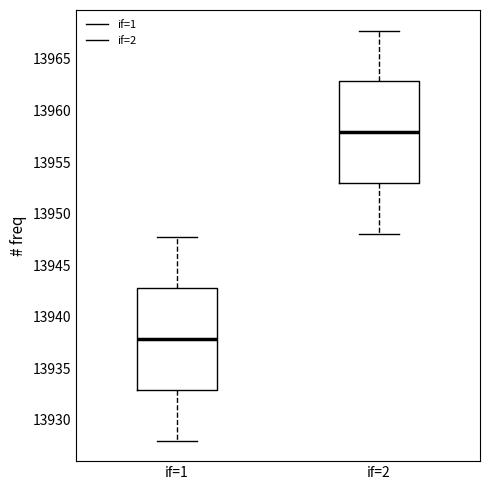

Reading left to right, transcribe this box plot: for each box, give where its median line is, the range the box spans, and where its two whiskers end, as read against the y-axis. The values are not printed on the chart, so give them approximately, as read against the axis.

if=1: median 13938, box 13933 to 13943, whiskers 13928 to 13948
if=2: median 13958, box 13953 to 13963, whiskers 13948 to 13968